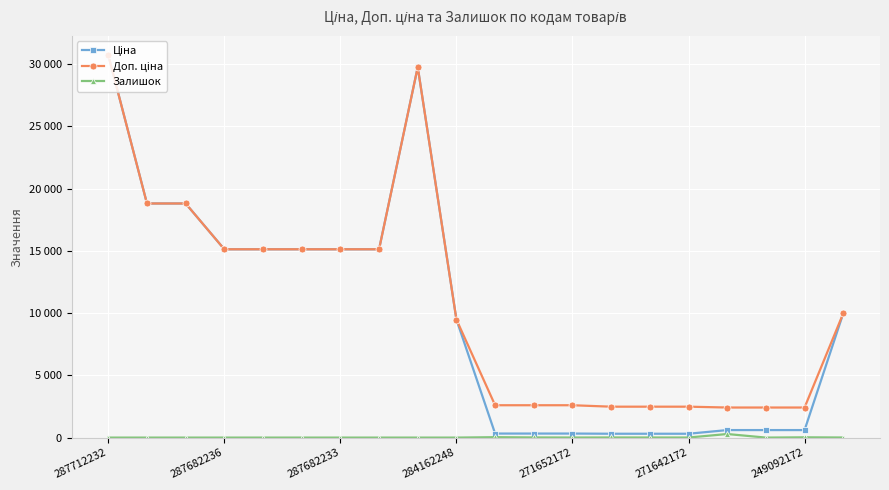

Does the chart have visible grid lines?

Yes